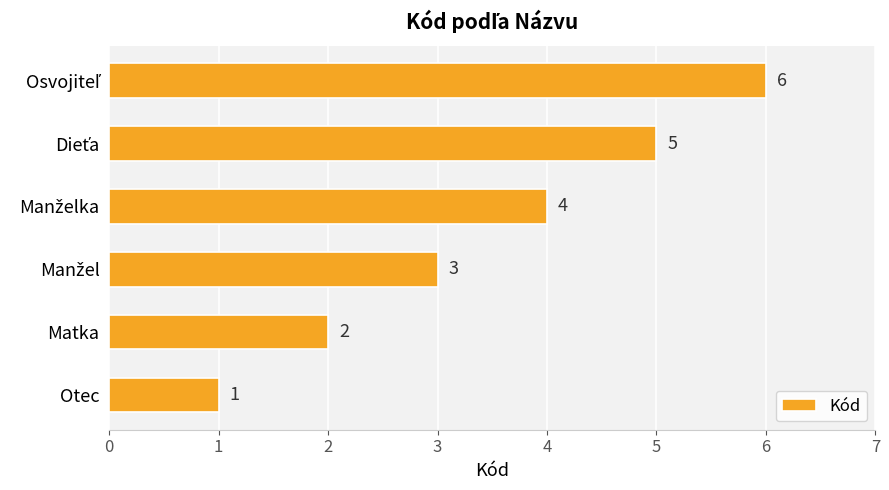

What is the sum of all values?

21